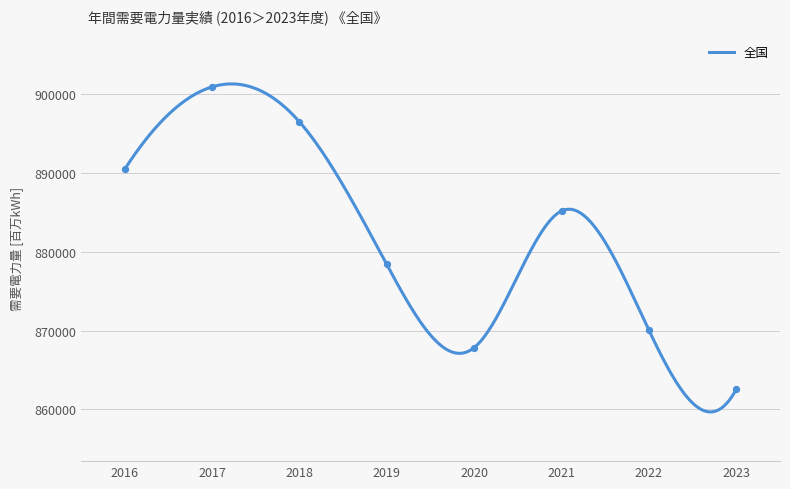

What is the change in value from 2022 to 2023?

-7477